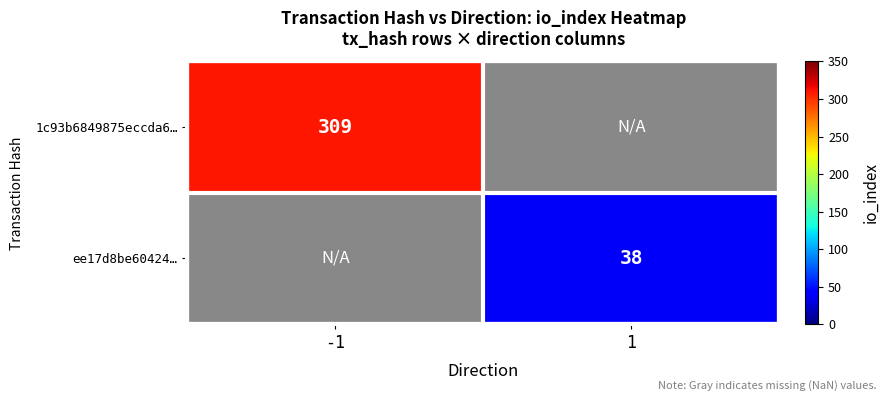

The ee17d8be60424… series shows 62 at 1. True or false?

False